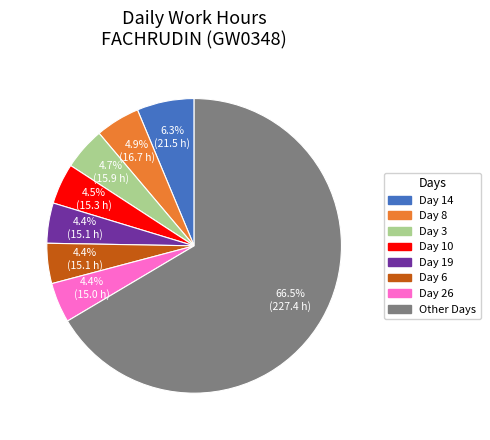

Approximately how many times larger is the value at Day 19 compared to Day 10?

1.0